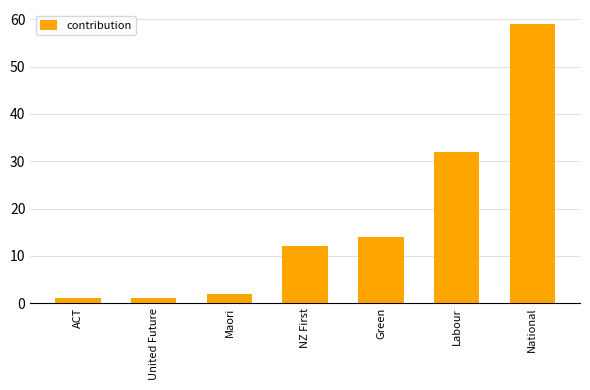

What is the change in value from ACT to NZ First?

+11